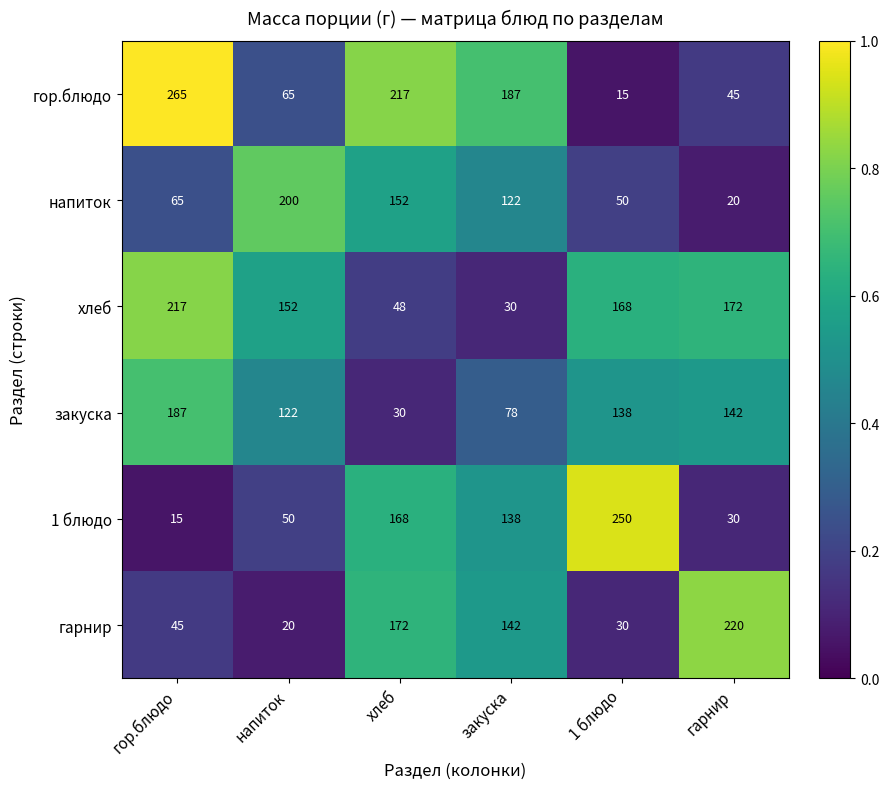

What is the total value across all series at напиток?

609